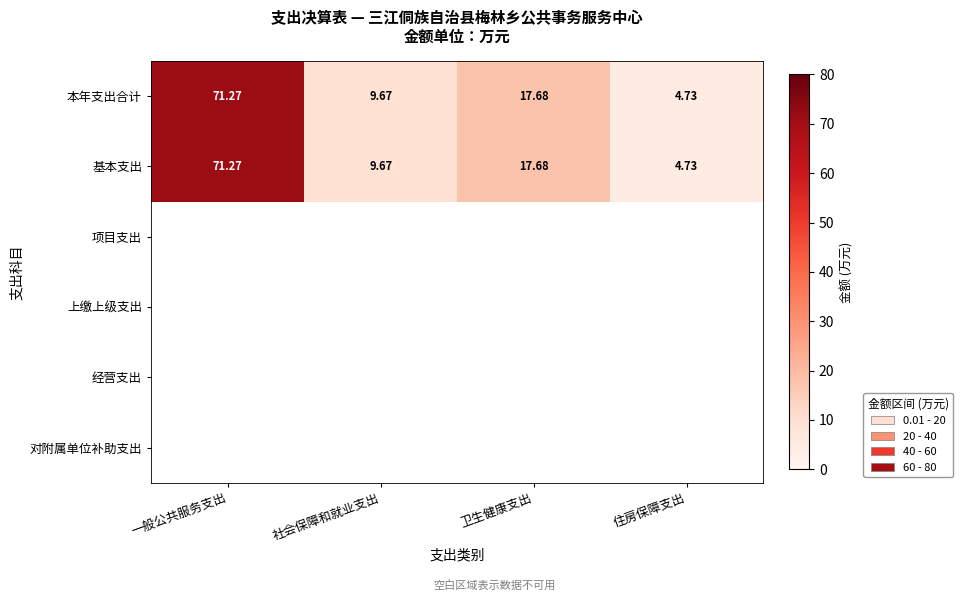

Is the value of 本年支出合计 at 卫生健康支出 greater than the value of 基本支出 at 社会保障和就业支出?

Yes